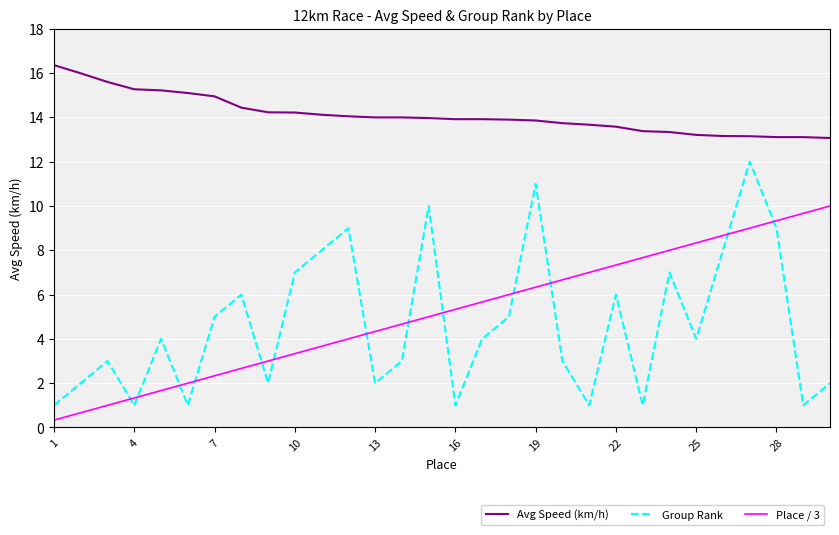

What is the maximum value shown in the chart?

16.4